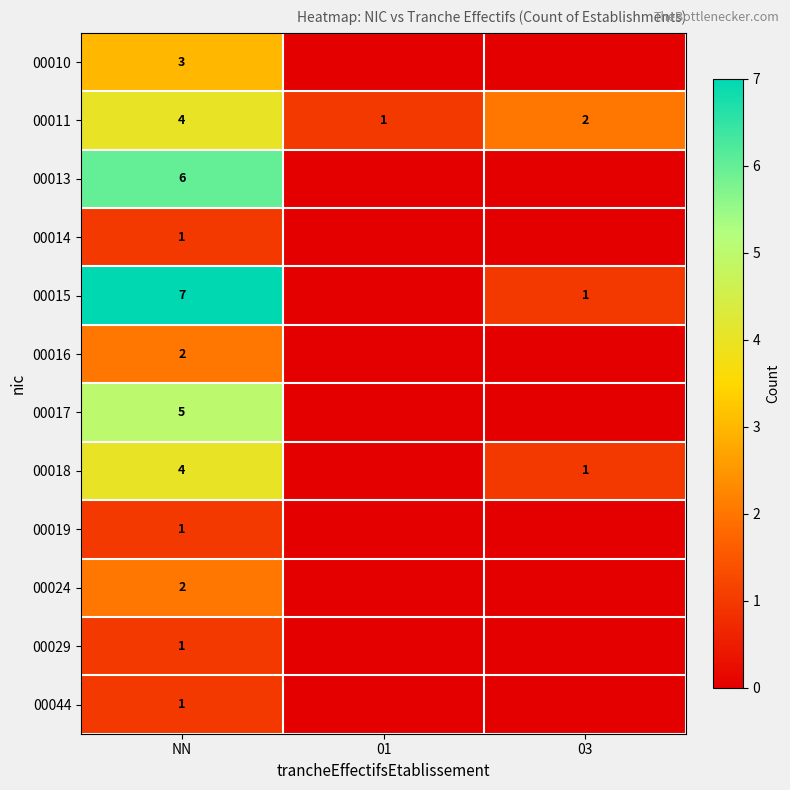

What is the spread (max minus min) of values at NN?

6